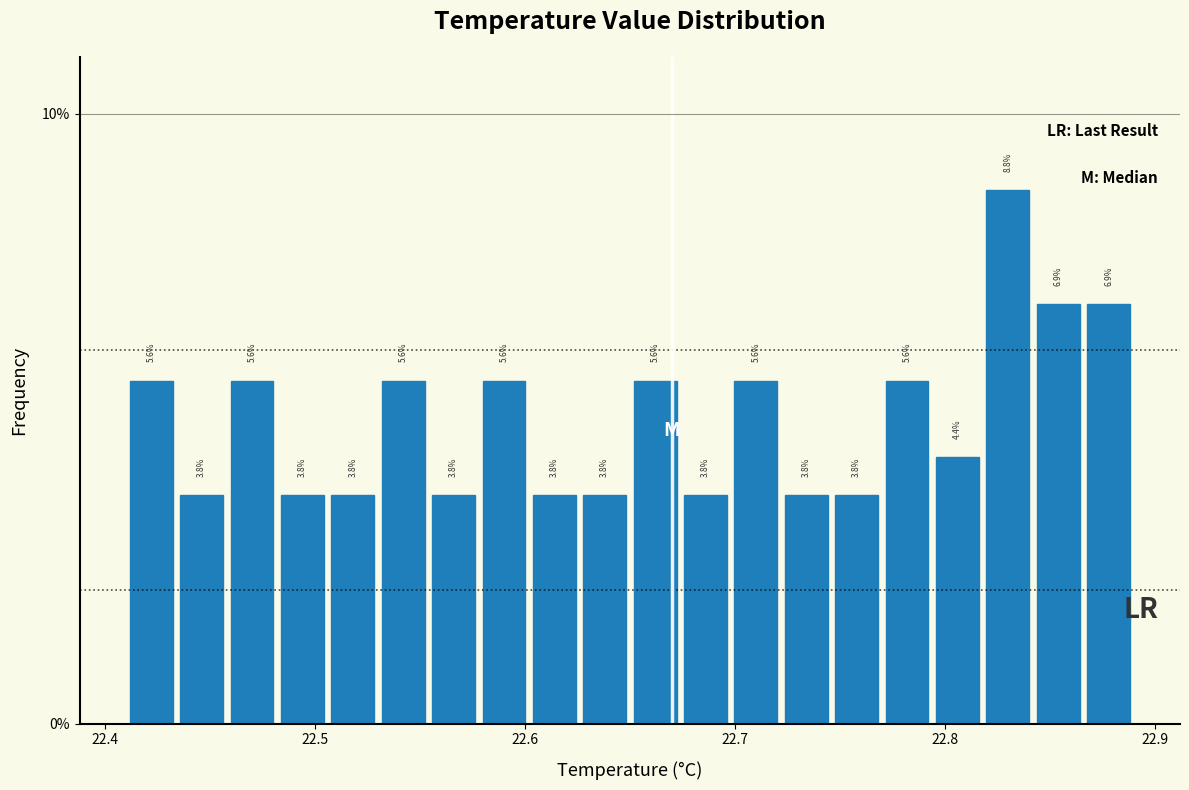

Around what value on the x-axis is the tallest bar? Give the approximate position of its centre, as read against the axis.

22.83